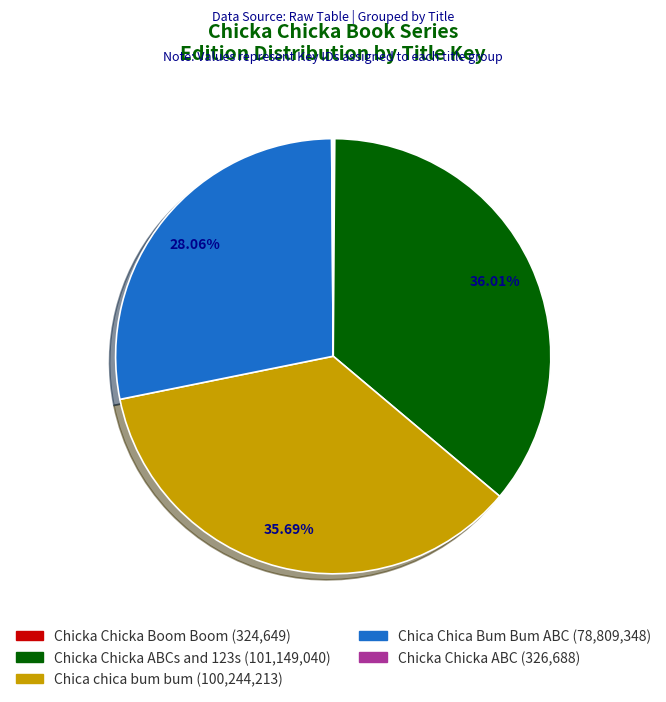

Does any single category account for the majority?

No